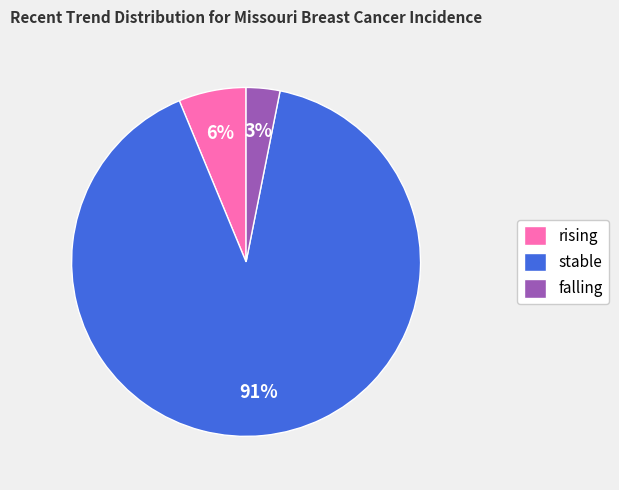

Does any single category account for the majority?

Yes